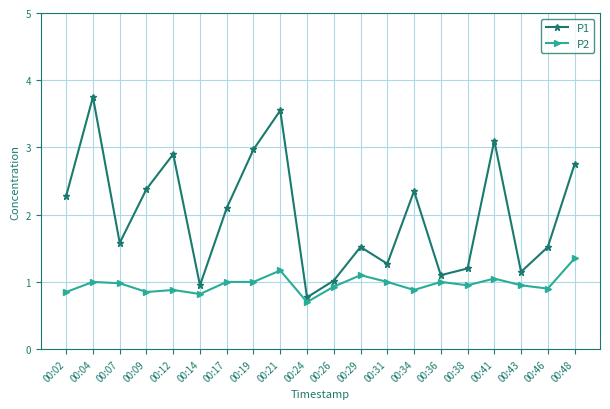

How many values in the P1 series are below 2?

10